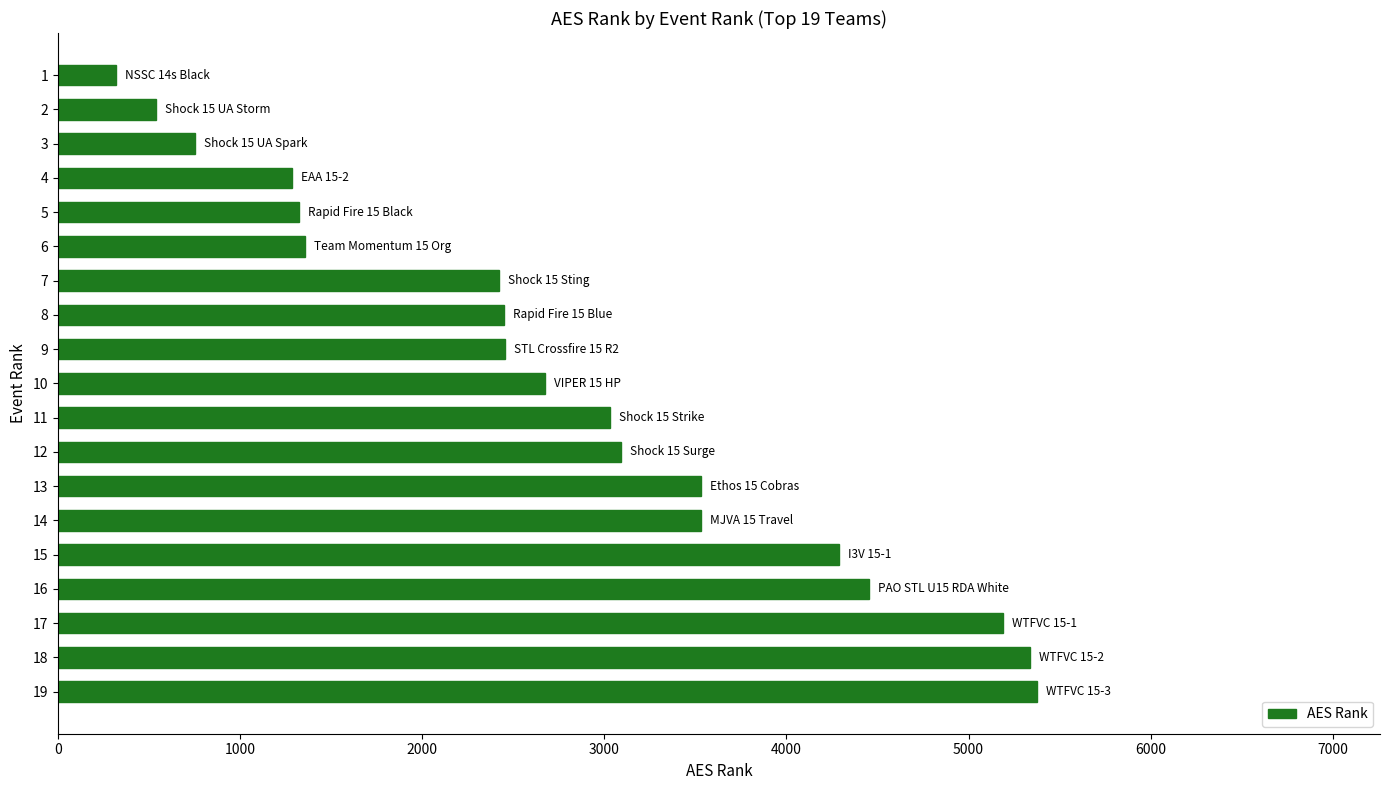

What value does the data have at 5?

1323